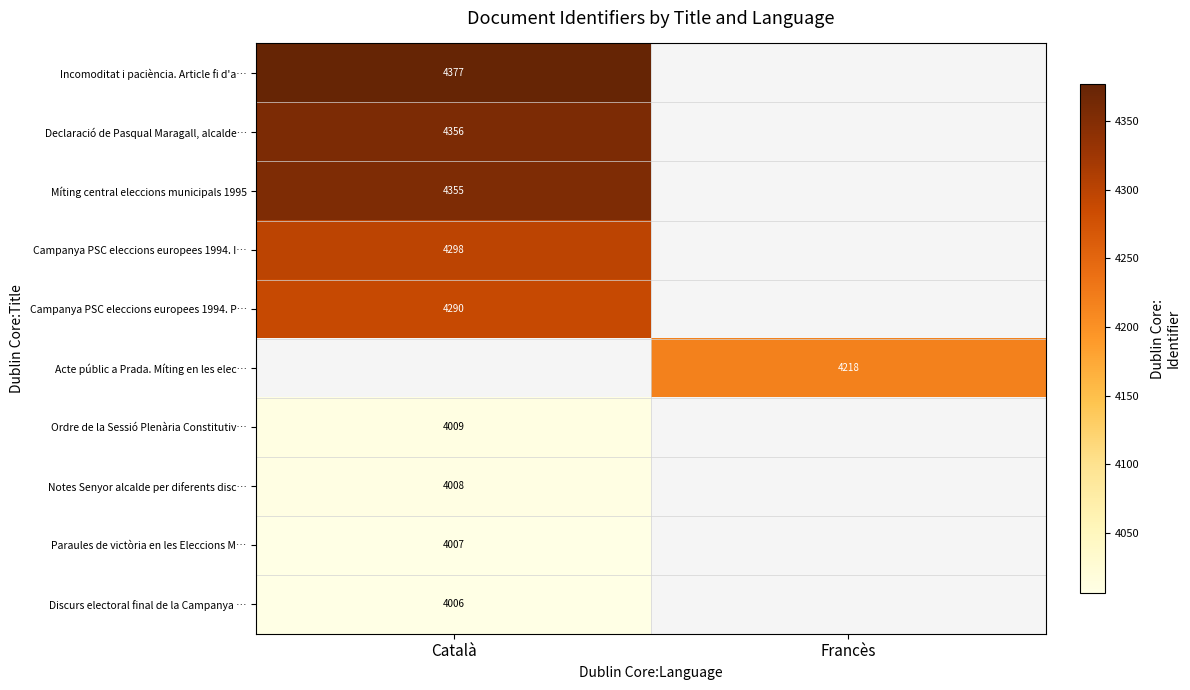

Which label corresponds to the smallest value in the chart?

Català